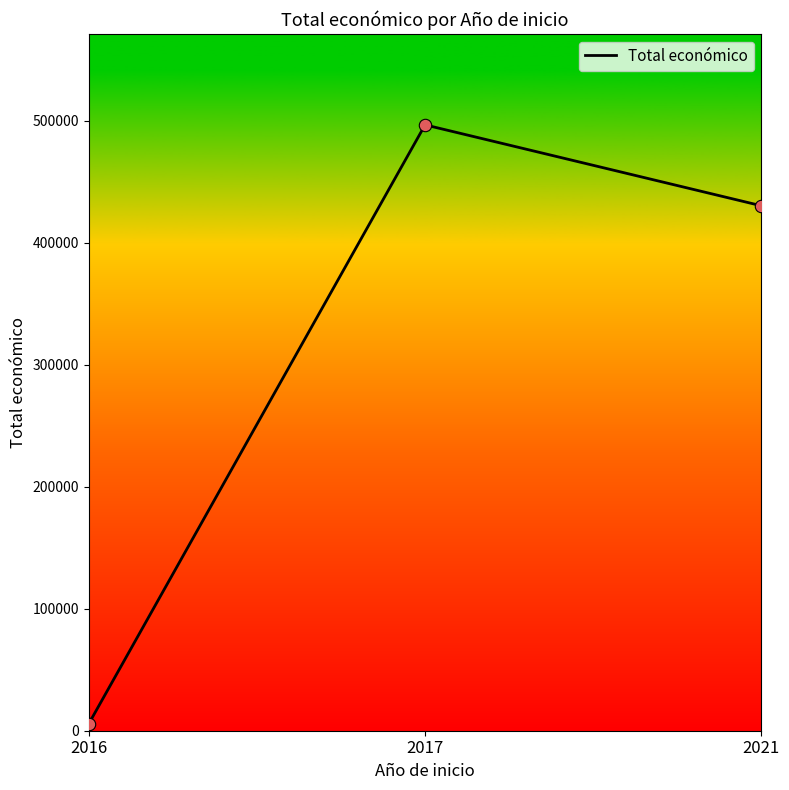

What is the change in value from 2016 to 2021?

+424693